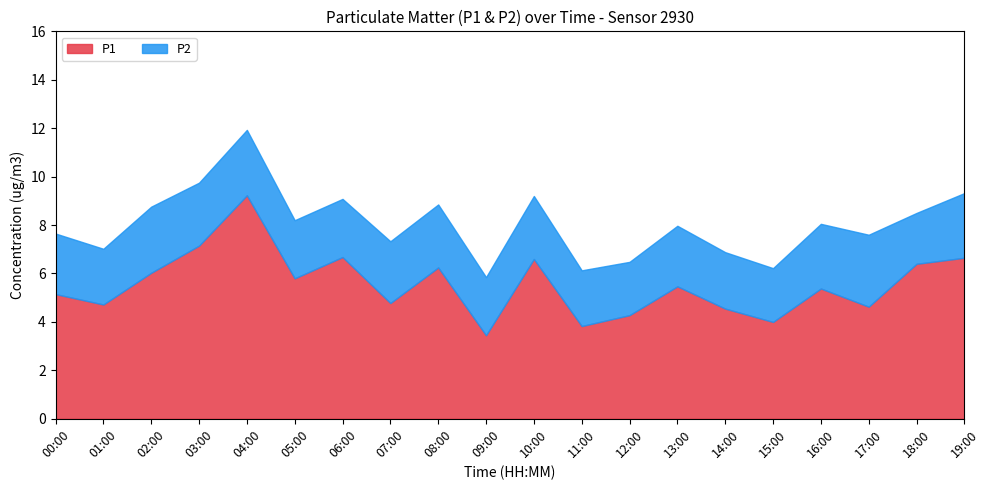

Which has a higher value, 10:00 or 14:00?

10:00